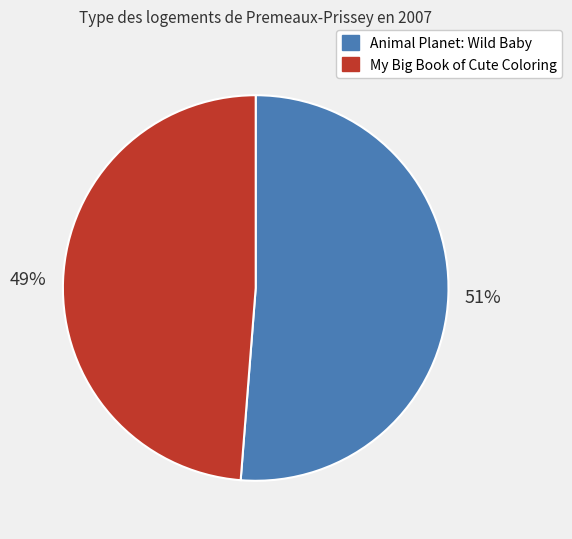

Does any single category account for the majority?

Yes